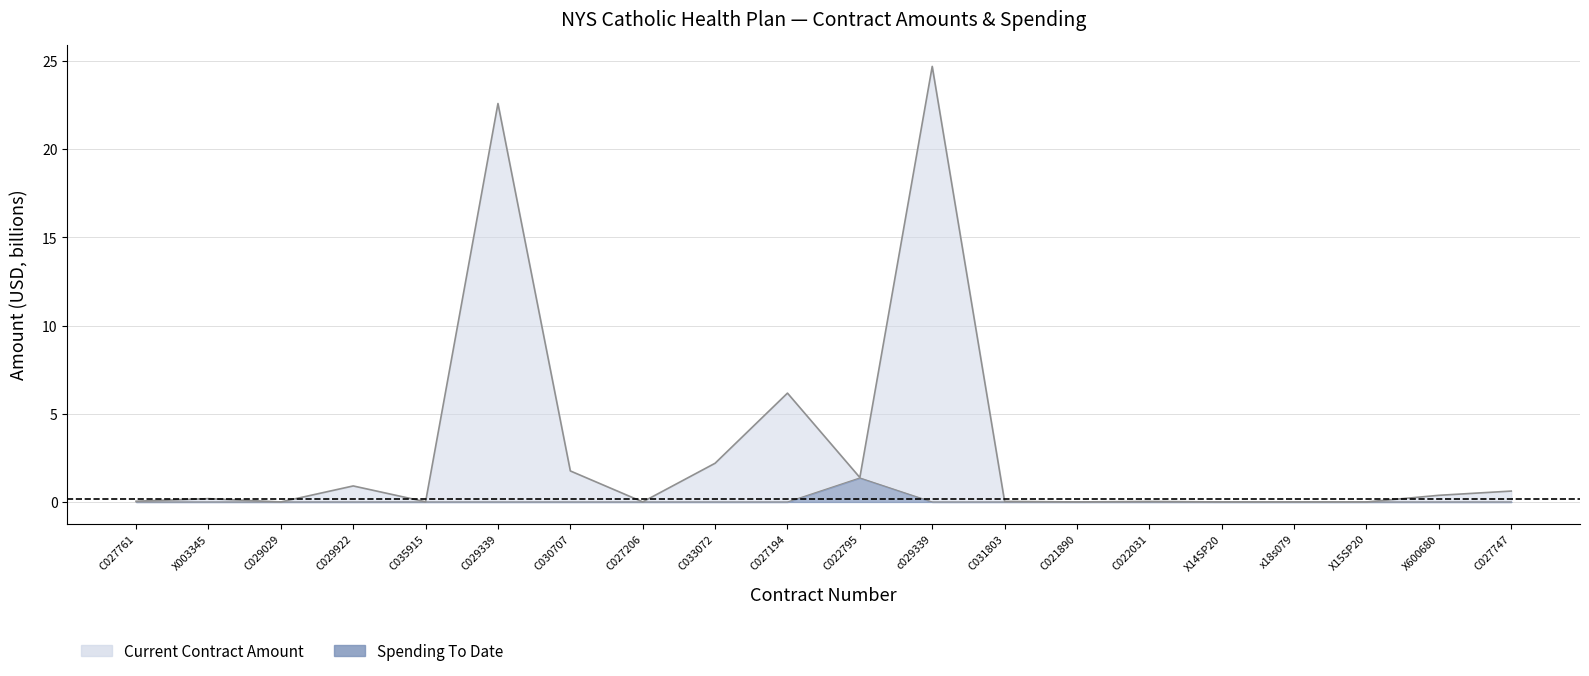

True or false: Spending To Date and Current Contract Amount intersect in this chart.

False